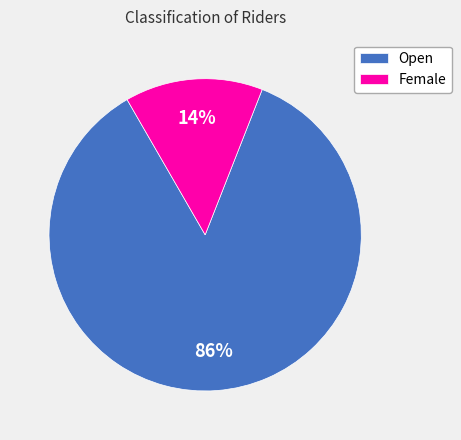

How many slices are in this pie chart?

2